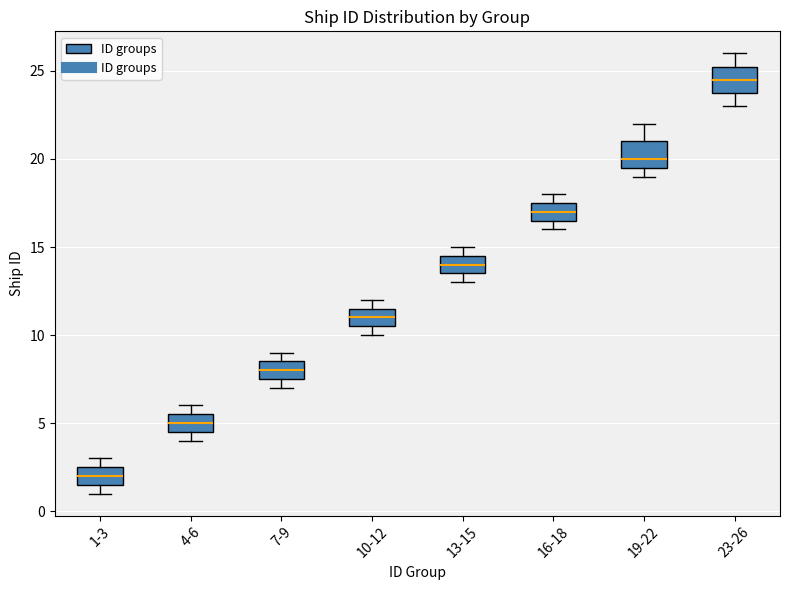

Reading left to right, transcribe this box plot: for each box, give where its median line is, the range the box spans, and where its two whiskers end, as read against the y-axis. The values are not printed on the chart, so give them approximately, as read against the axis.

1-3: median 2.0, box 1.5 to 2.5, whiskers 1.0 to 3.0
4-6: median 5.0, box 4.5 to 5.5, whiskers 4.0 to 6.0
7-9: median 8.0, box 7.5 to 8.5, whiskers 7.0 to 9.0
10-12: median 11.0, box 10.5 to 11.5, whiskers 10.0 to 12.0
13-15: median 14.0, box 13.5 to 14.5, whiskers 13.0 to 15.0
16-18: median 17.0, box 16.5 to 17.5, whiskers 16.0 to 18.0
19-22: median 20.0, box 19.5 to 21.0, whiskers 19.0 to 22.0
23-26: median 24.5, box 24.0 to 25.5, whiskers 23.0 to 26.0